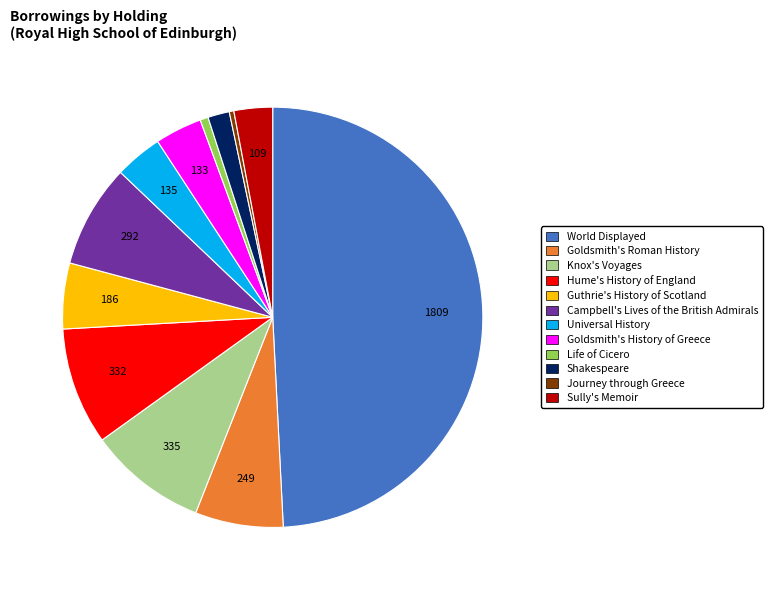

What is the largest slice in the pie chart?

World Displayed